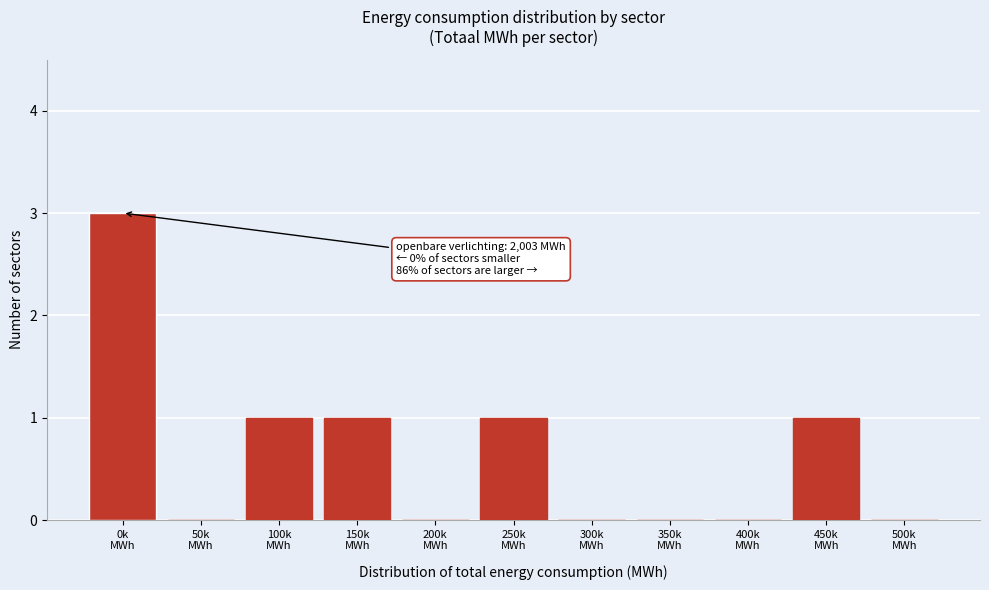

What is the sum of all values?

7